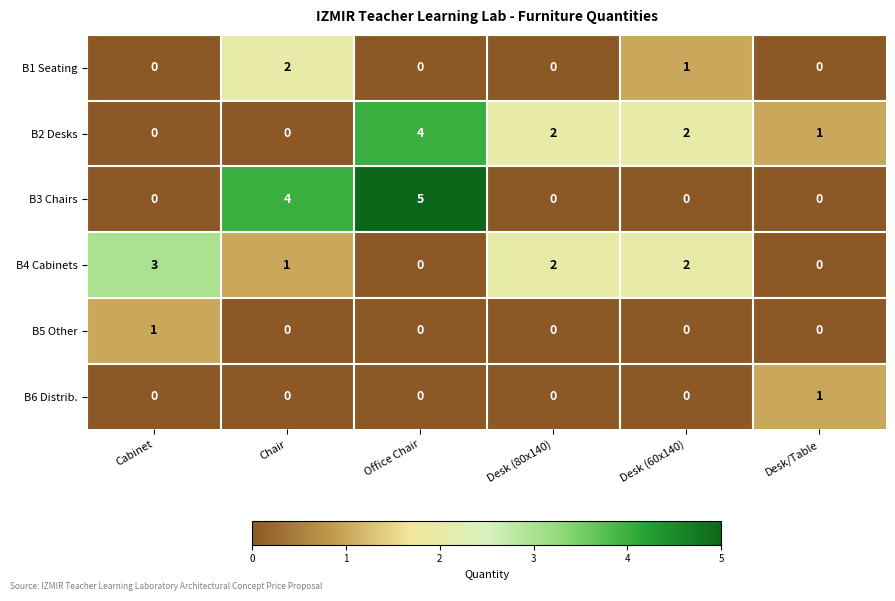

What is the difference between the highest and lowest values at Desk (60x140)?

2